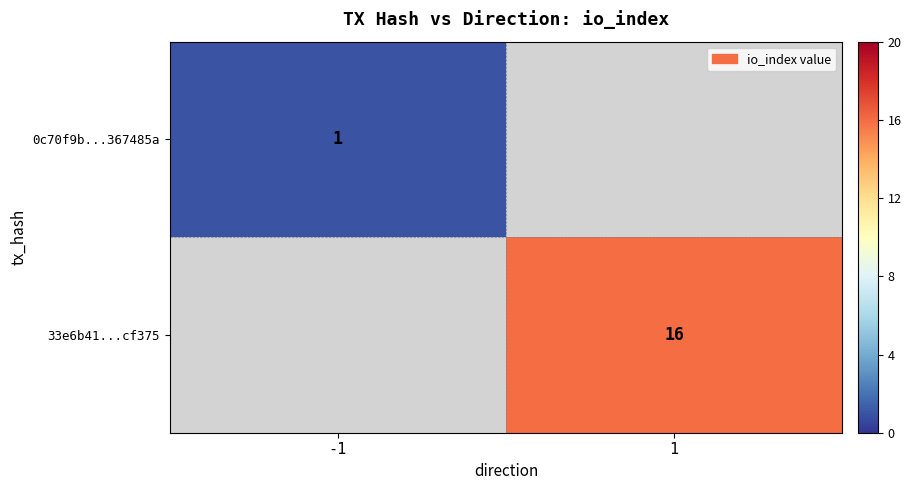

Which label corresponds to the smallest value in the chart?

-1